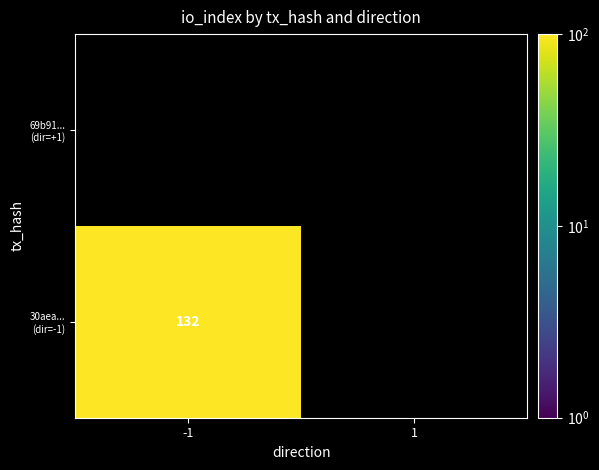

What is the maximum value for 30aea94cc4b9be7ee55338336d9cc22deb1bf6f?

132